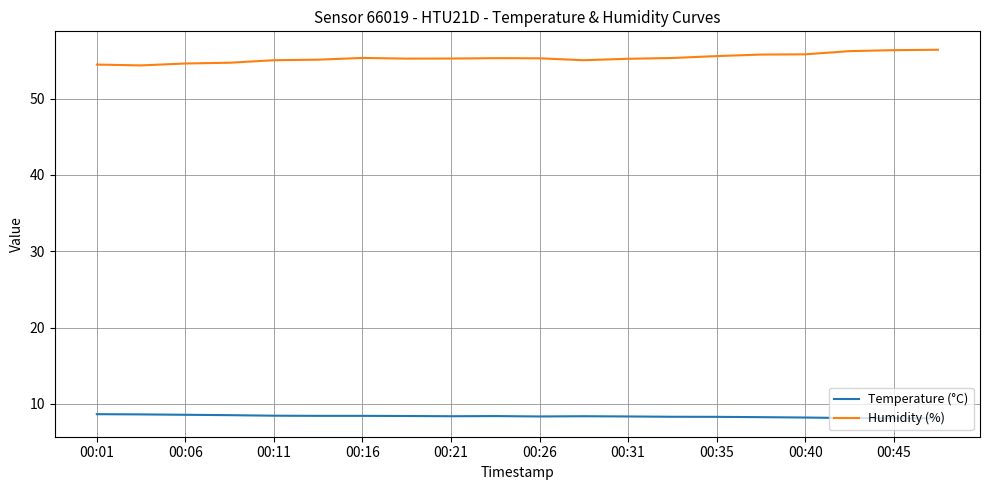

True or false: Humidity (%) and Temperature (°C) cross at least once.

False